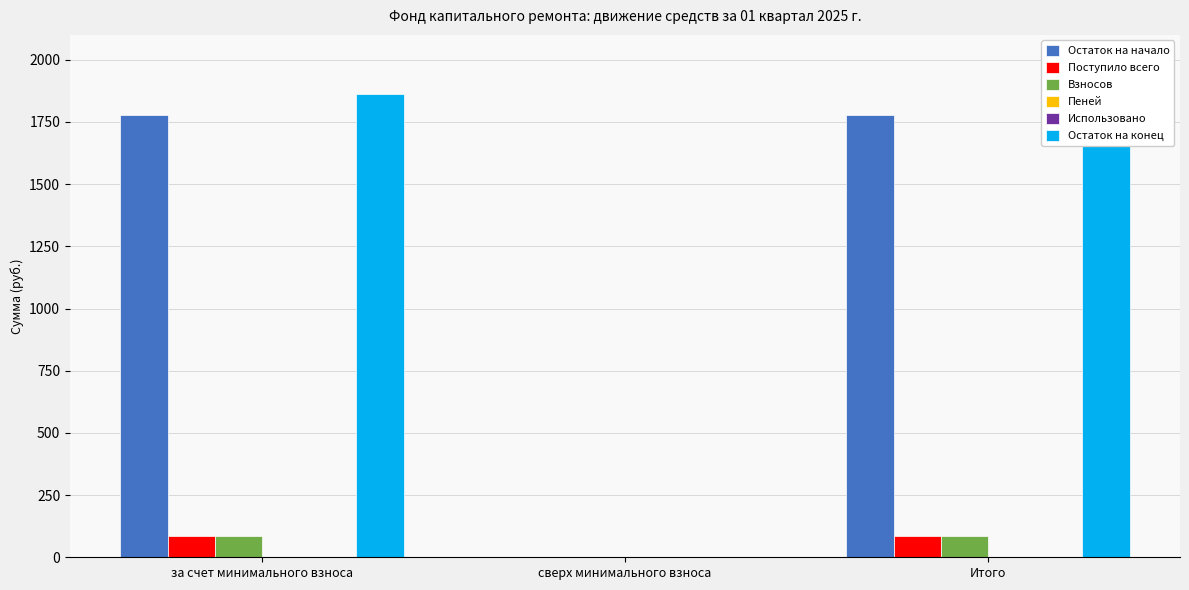

At which label does Использовано reach its minimum?

за счет минимального взноса